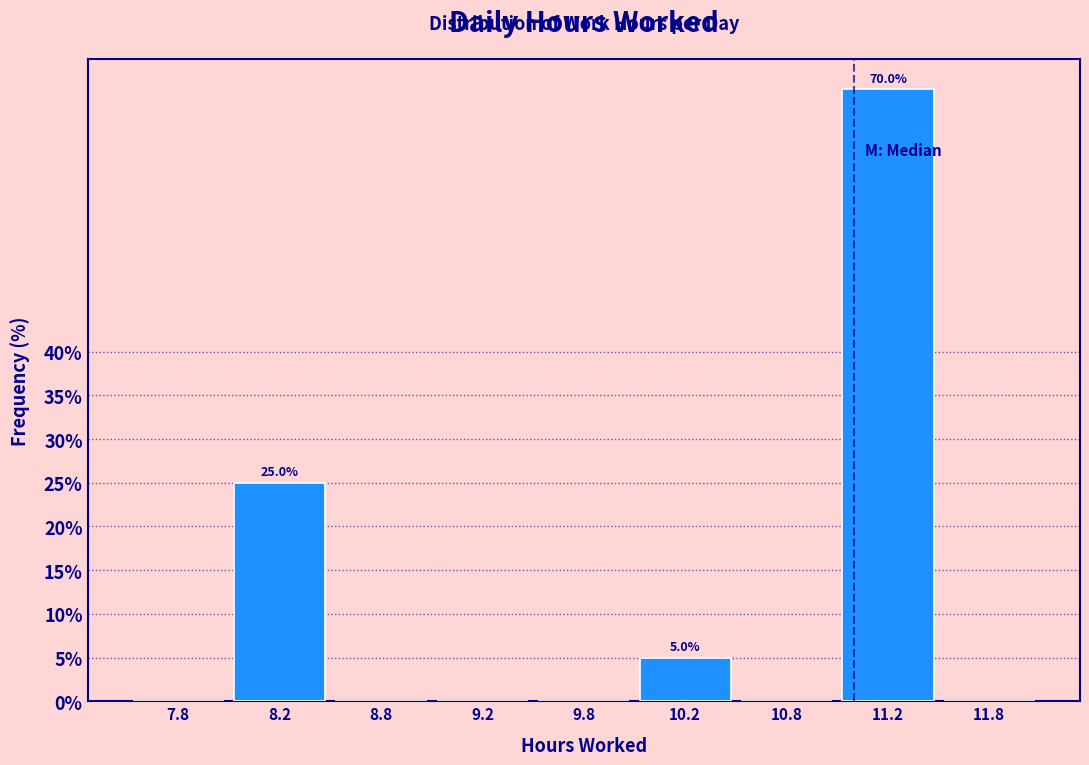

Reading left to right, what are all the values shown in this chart?

7.8=0	8.2=25	8.8=0	9.2=0	9.8=0	10.2=5	10.8=0	11.2=70	11.8=0